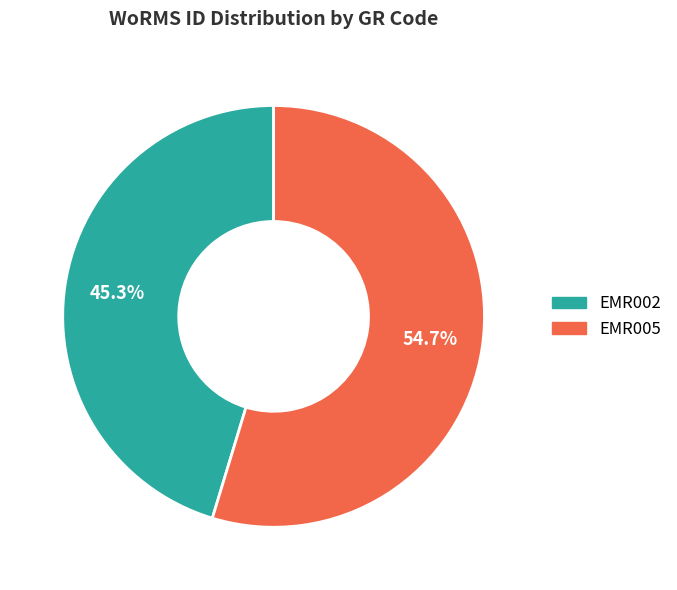

What is the ratio of the value at EMR005 to the value at EMR002?

1.2